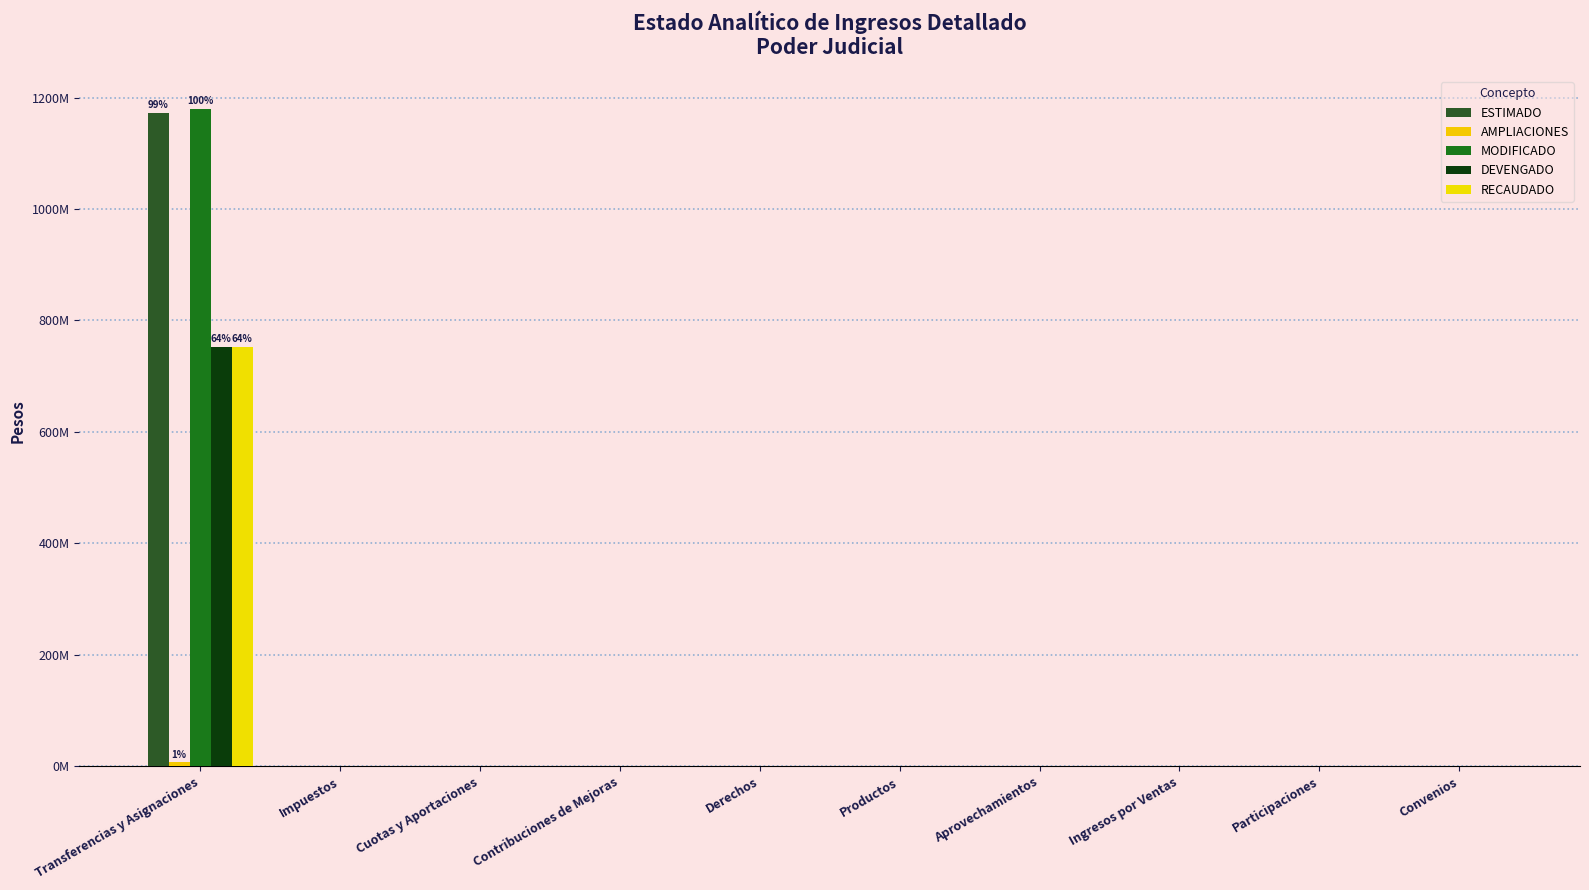

Are the bars grouped side by side (vs. stacked)?

Yes